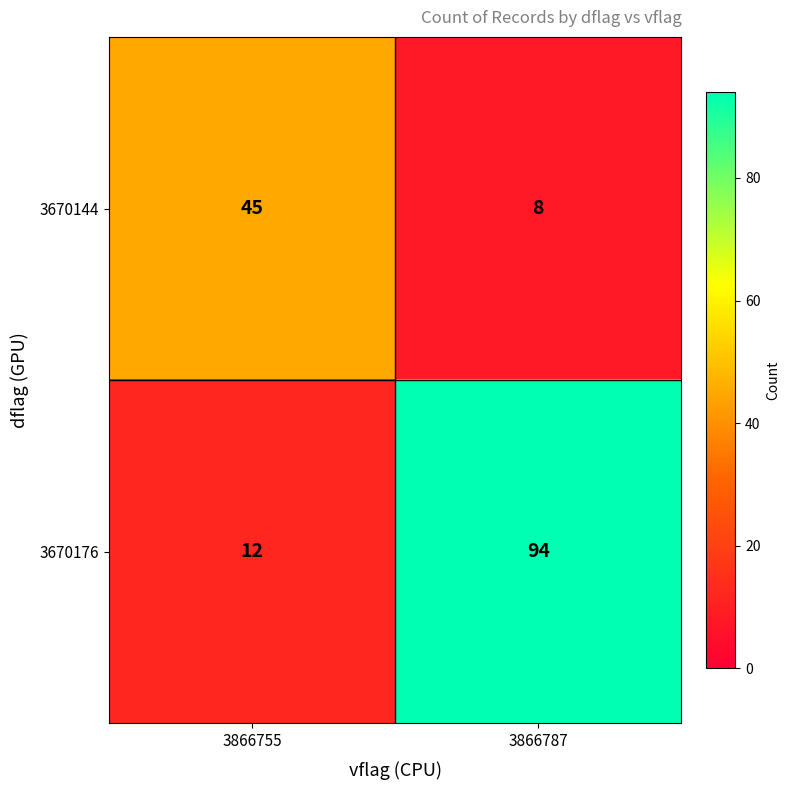

What is the difference between the highest and lowest values at 3866755?

33